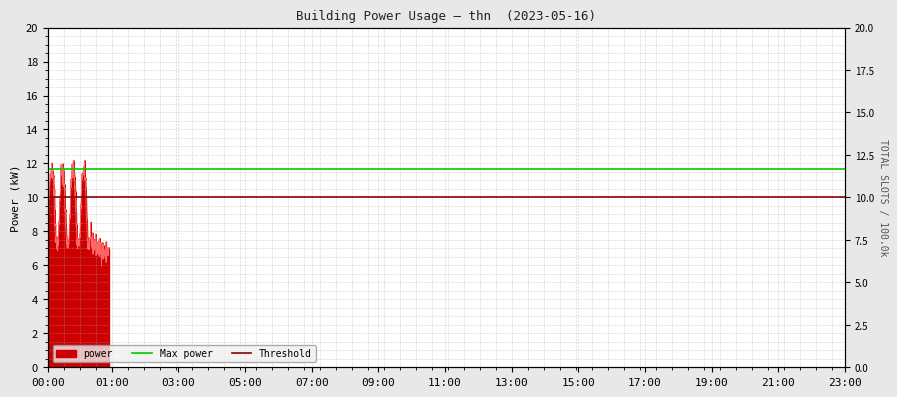

What is the label of the 2nd point from the right?

00:00